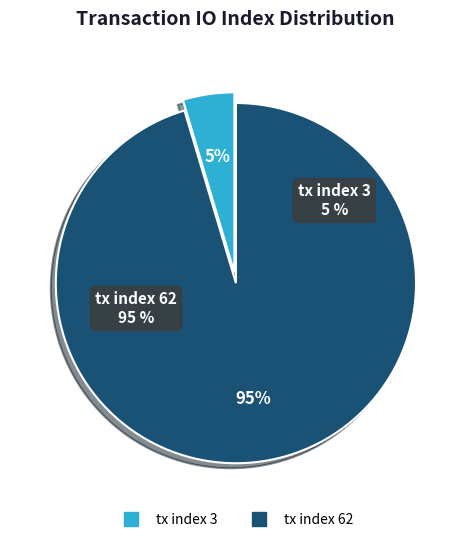

What percentage do tx index 62 and tx index 3 together represent?

100.0%